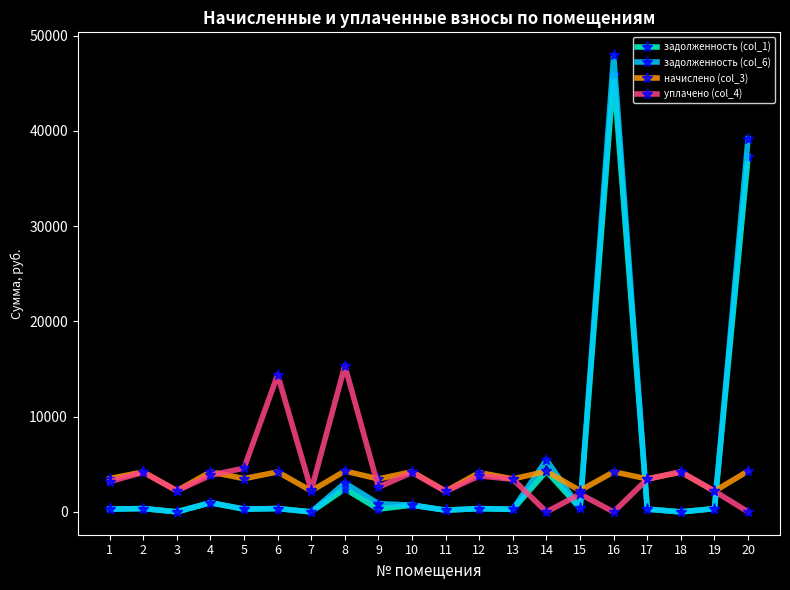

True or false: начислено (col_3) and уплачено (col_4) cross at least once.

True